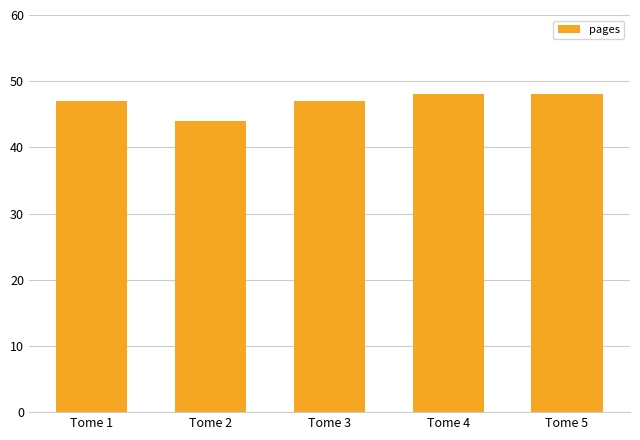

What is the greatest value displayed?

48